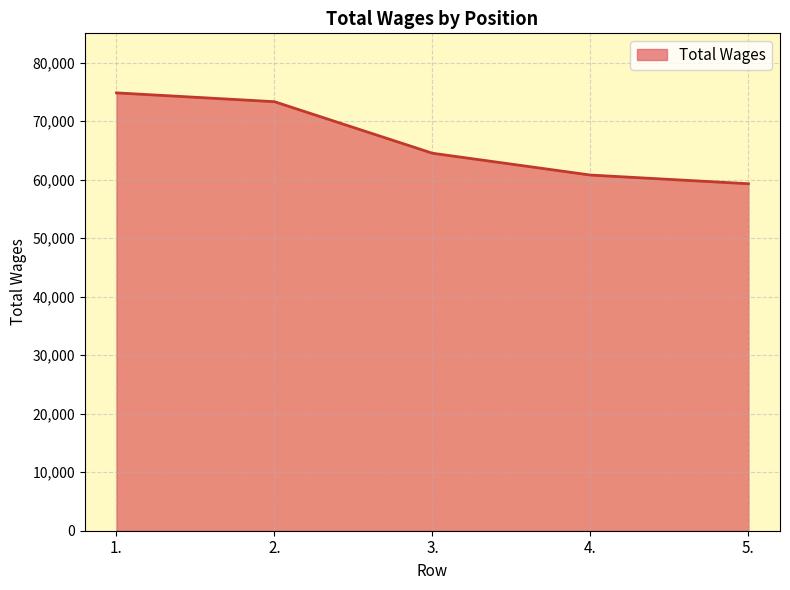

Reading left to right, transcribe all the data shown in this chart.

1.=74826	2.=73317	3.=64509	4.=60782	5.=59296